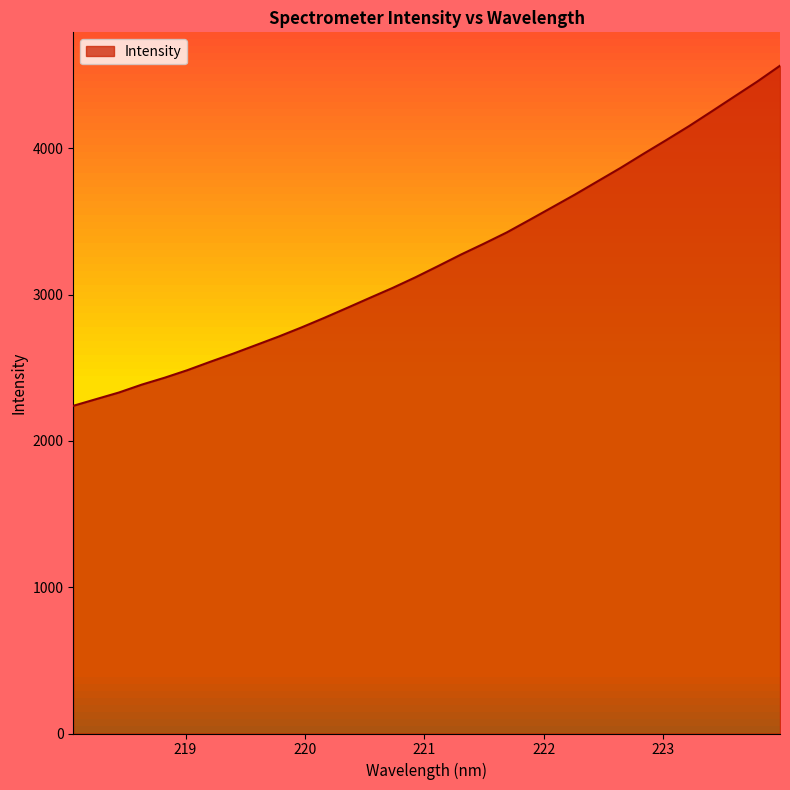

What is the maximum value shown in the chart?

4564.8